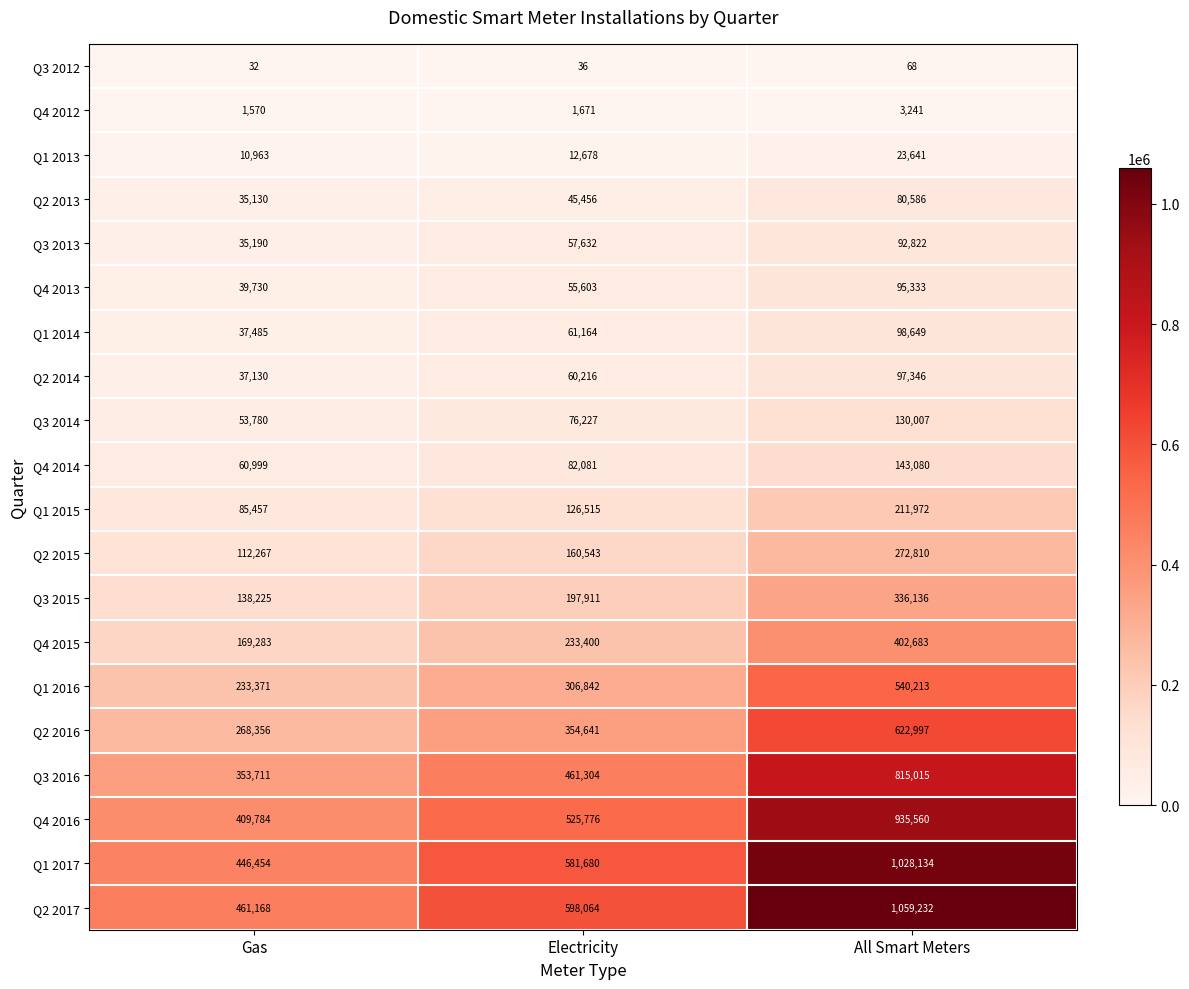

Count the number of data series in this chart.

20